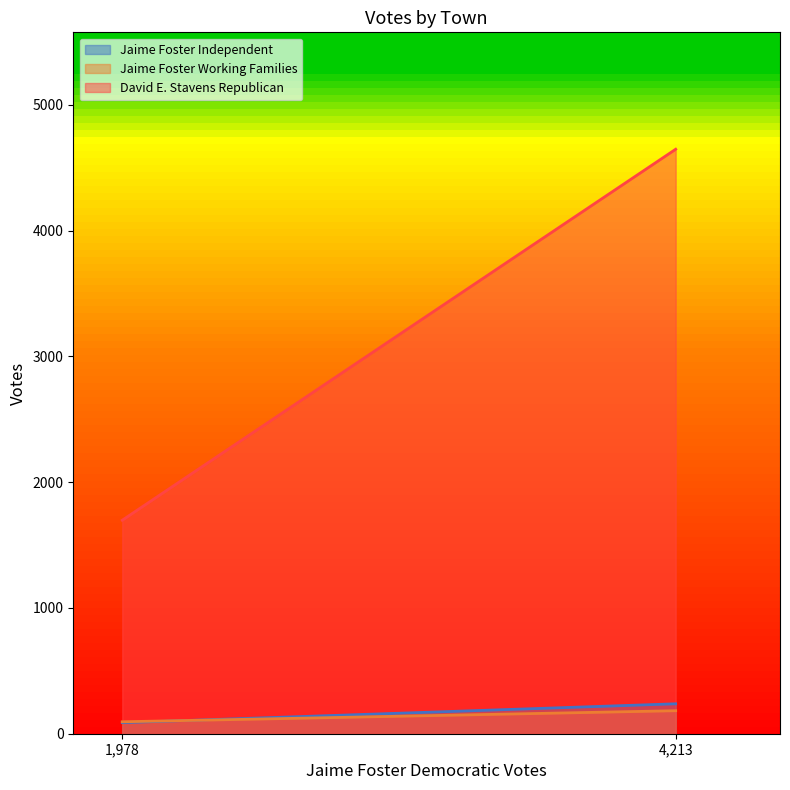

Count the Jaime Foster Independent values in the range 88 to 238.

2